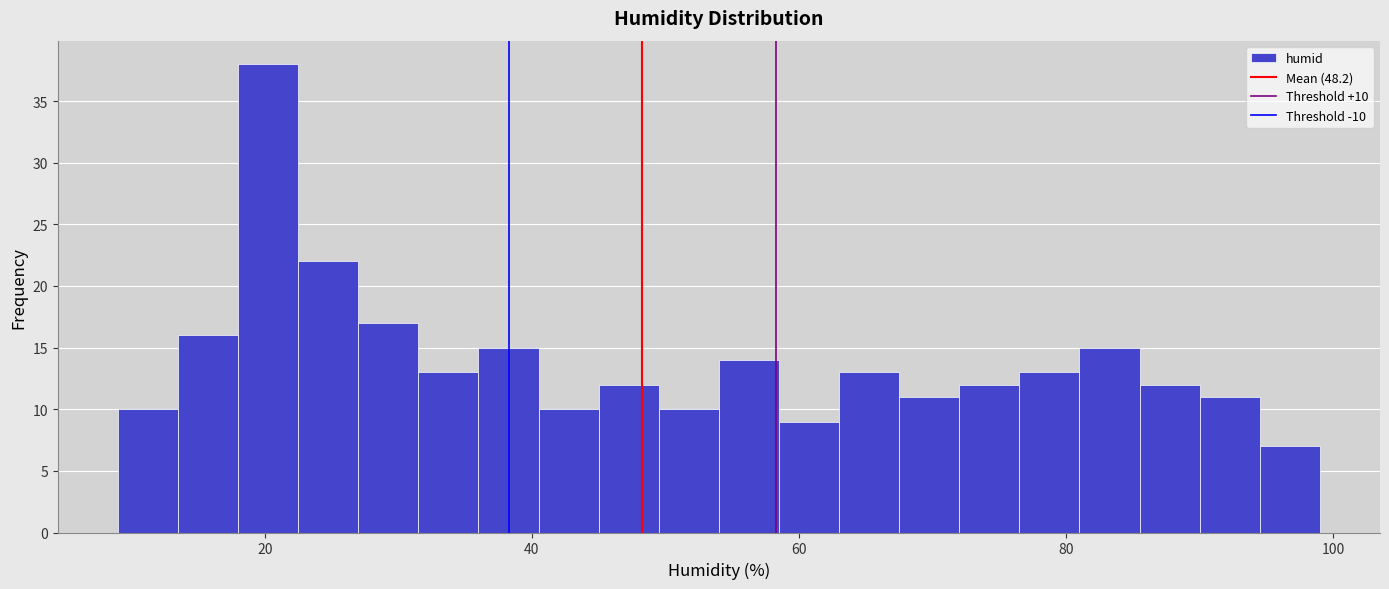

Read against the x-axis, roughly where is the centre of the tallest bar?

20